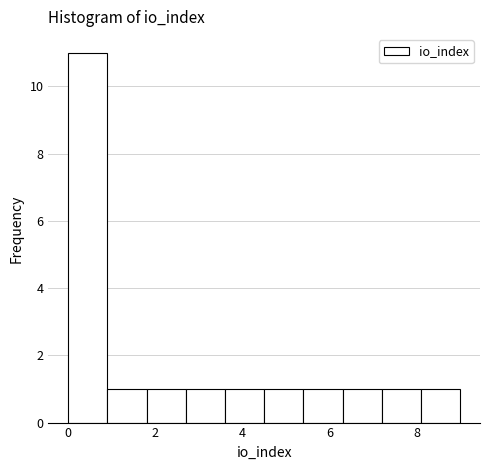

Reading left to right, list every bar in this chart as the range it spans on the x-axis followed by its height. Neither the bar edges nor the heights are printed on the chart, so give them approximately, as read against the axes.

0.0 to 0.9: 11
0.9 to 1.8: 1
1.8 to 2.7: 1
2.7 to 3.6: 1
3.6 to 4.5: 1
4.5 to 5.4: 1
5.4 to 6.3: 1
6.3 to 7.2: 1
7.2 to 8.1: 1
8.1 to 9.0: 1